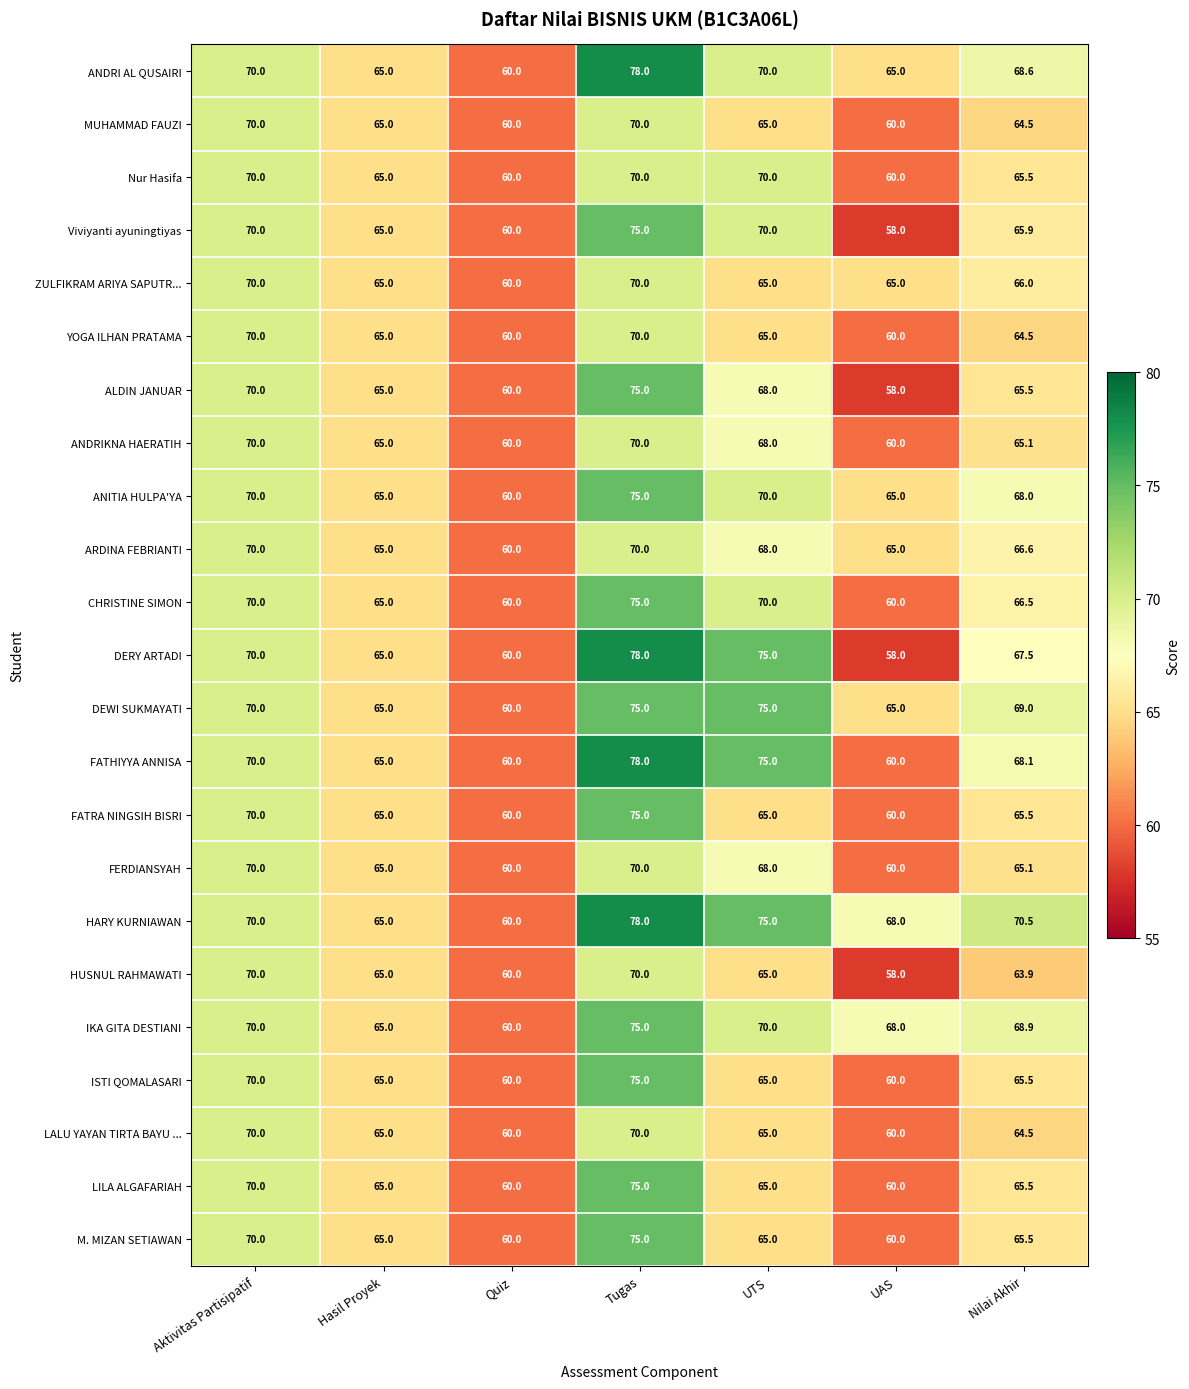

What is the sum of all ANDRI AL QUSAIRI values?

476.6